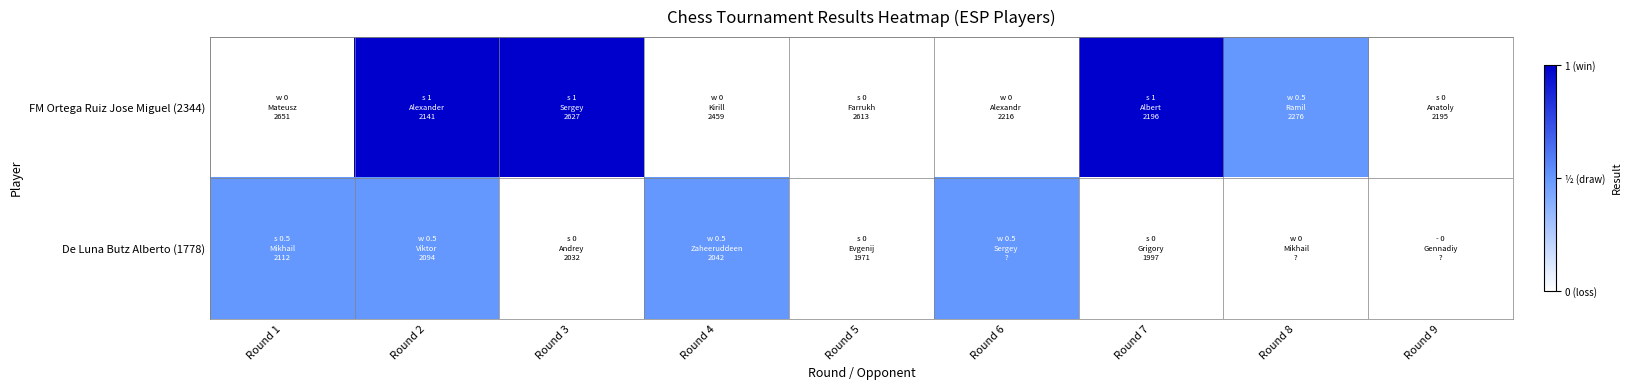

How many series are shown in this chart?

2